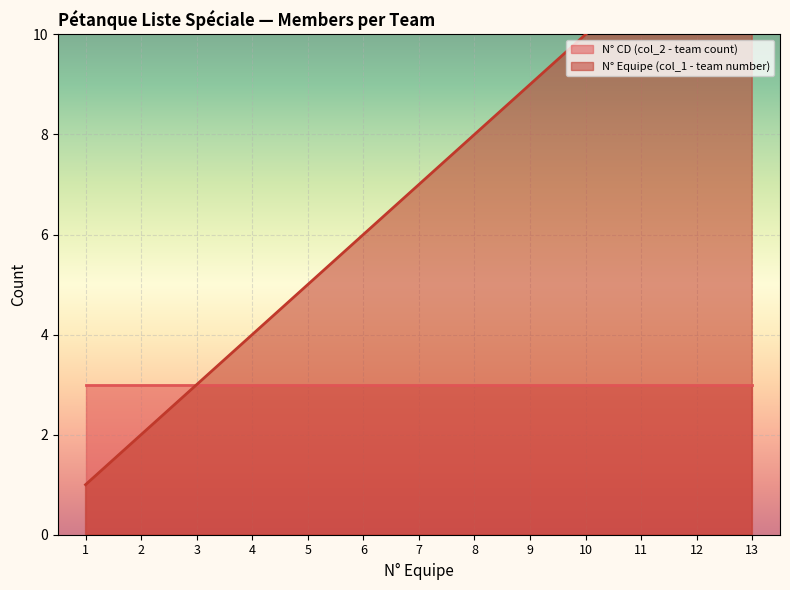

True or false: the data has more than 1 interior local peaks.

False